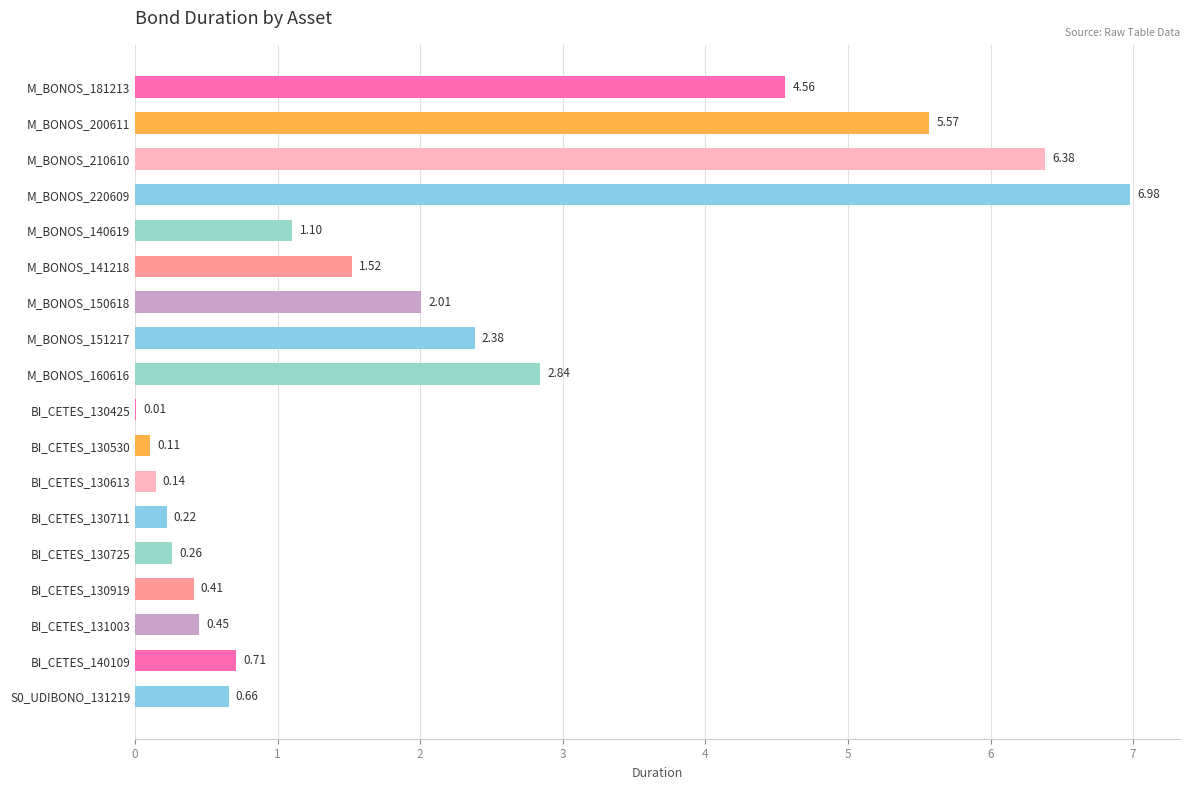

What is the change in value from M_BONOS_151217 to BI_CETES_130613?

-2.2